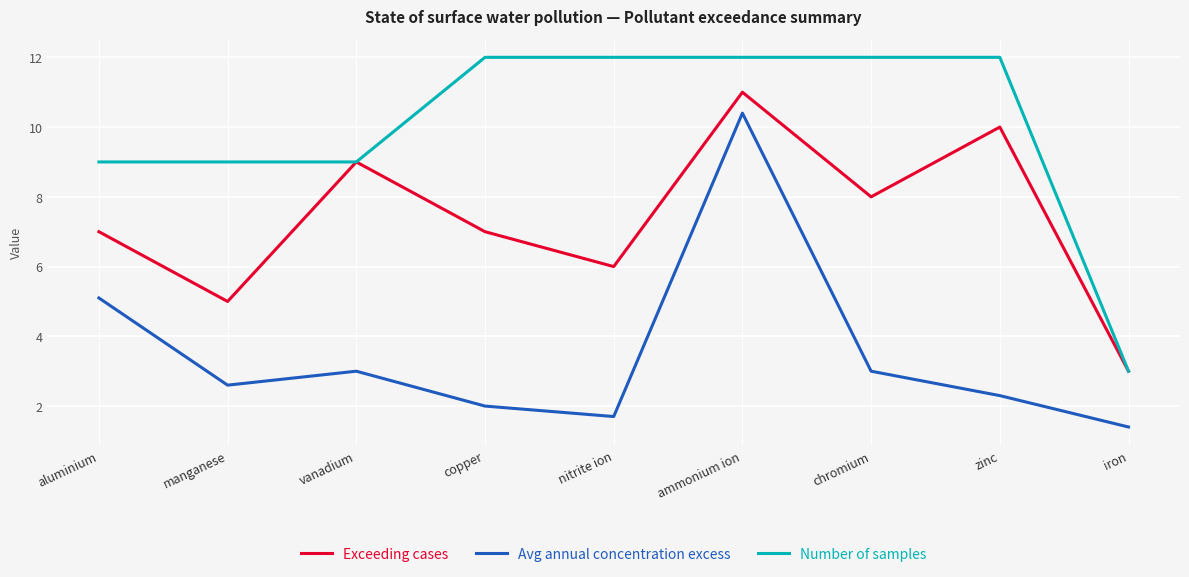

At ammonium ion, list the series in order from largest to smallest.

Number of samples, Exceeding cases, Avg annual concentration excess